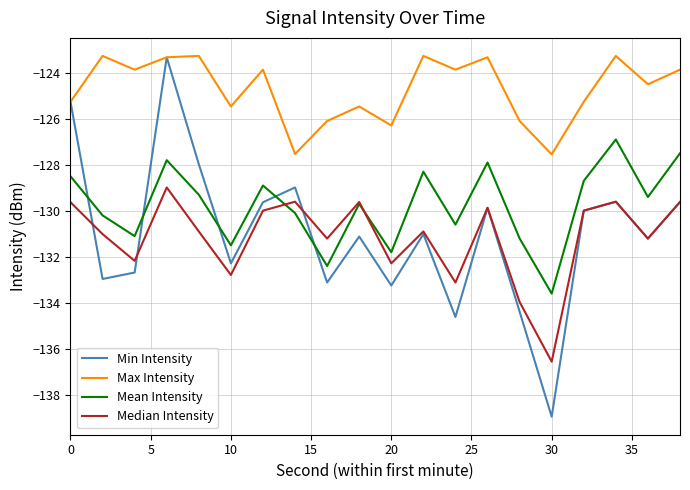

What is the maximum value shown in the chart?

-123.3